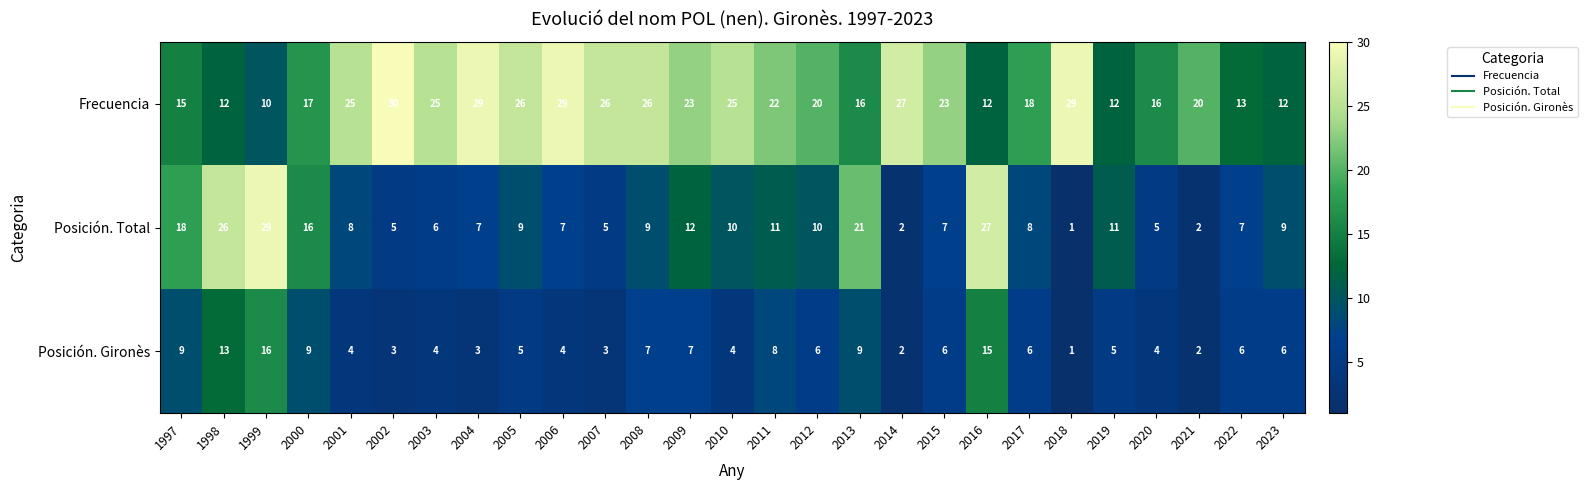

At which category does the chart reach its peak across all series?

2002